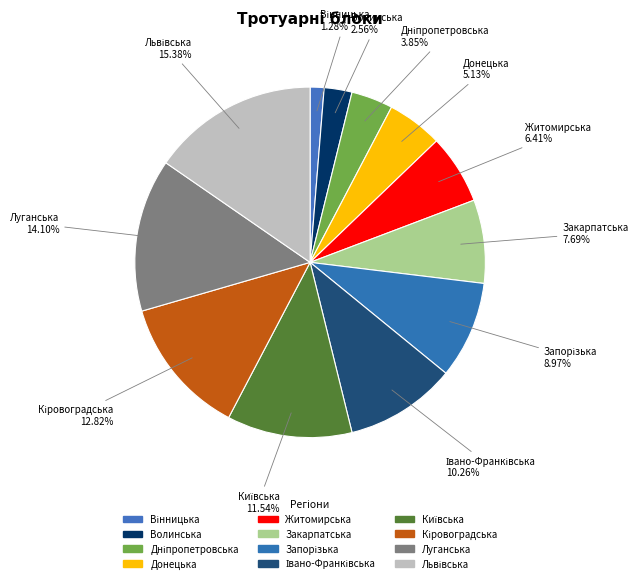

To the nearest percent, what percentage of the pie is Житомирська?

6%